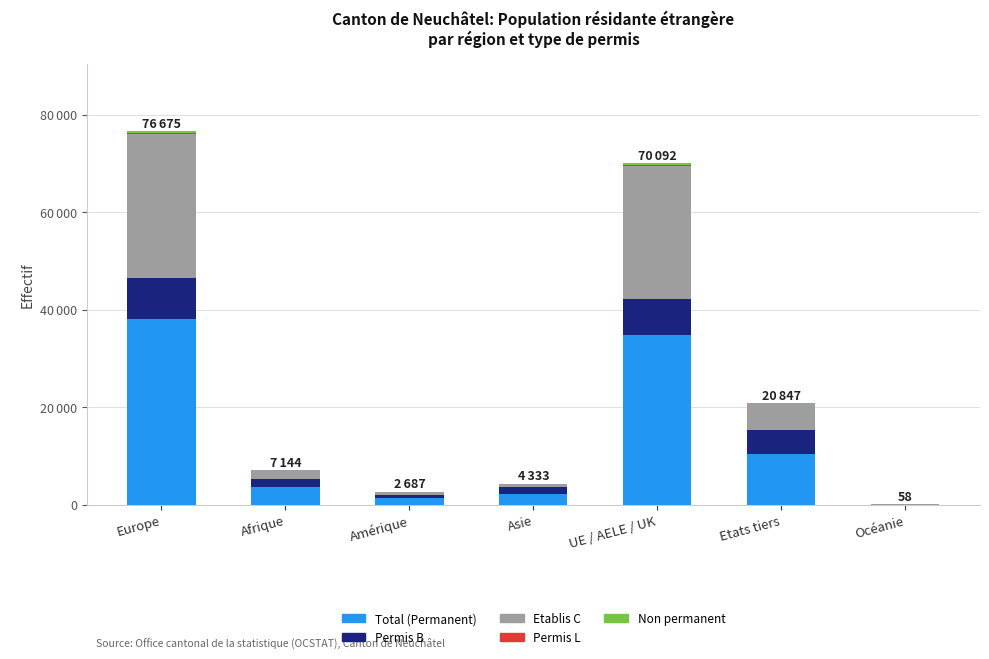

What is the sum of all Total (Permanent) values?

90393